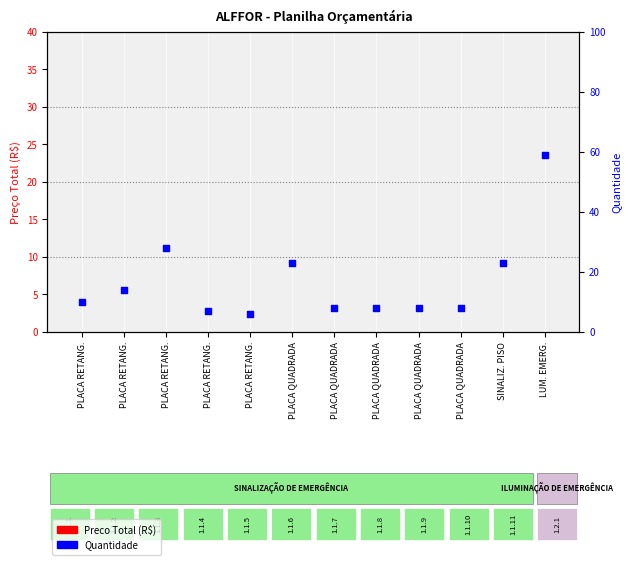

Is the value of Quantidade at PLACA QUADRADA greater than the value of Preco Total (R$) at PLACA QUADRADA?

Yes